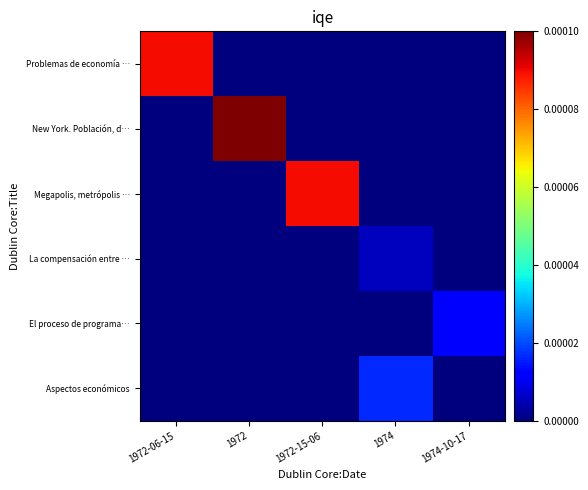

Which has a higher value, 1972 or 1972-15-06?

1972